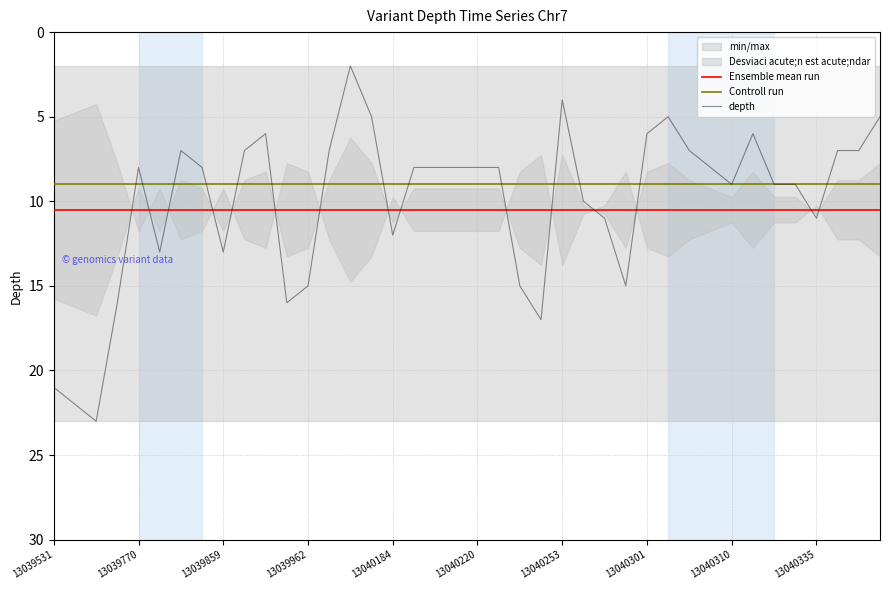

True or false: Controll run has a value of 13.3 at 13039770.

False